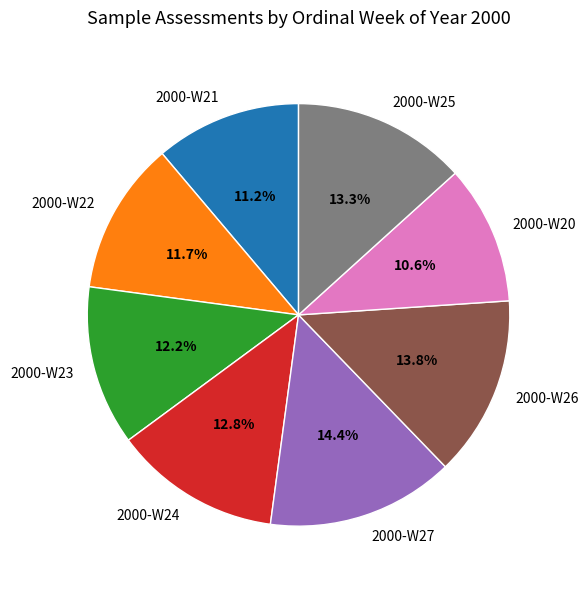

Is there a majority slice in this chart?

No